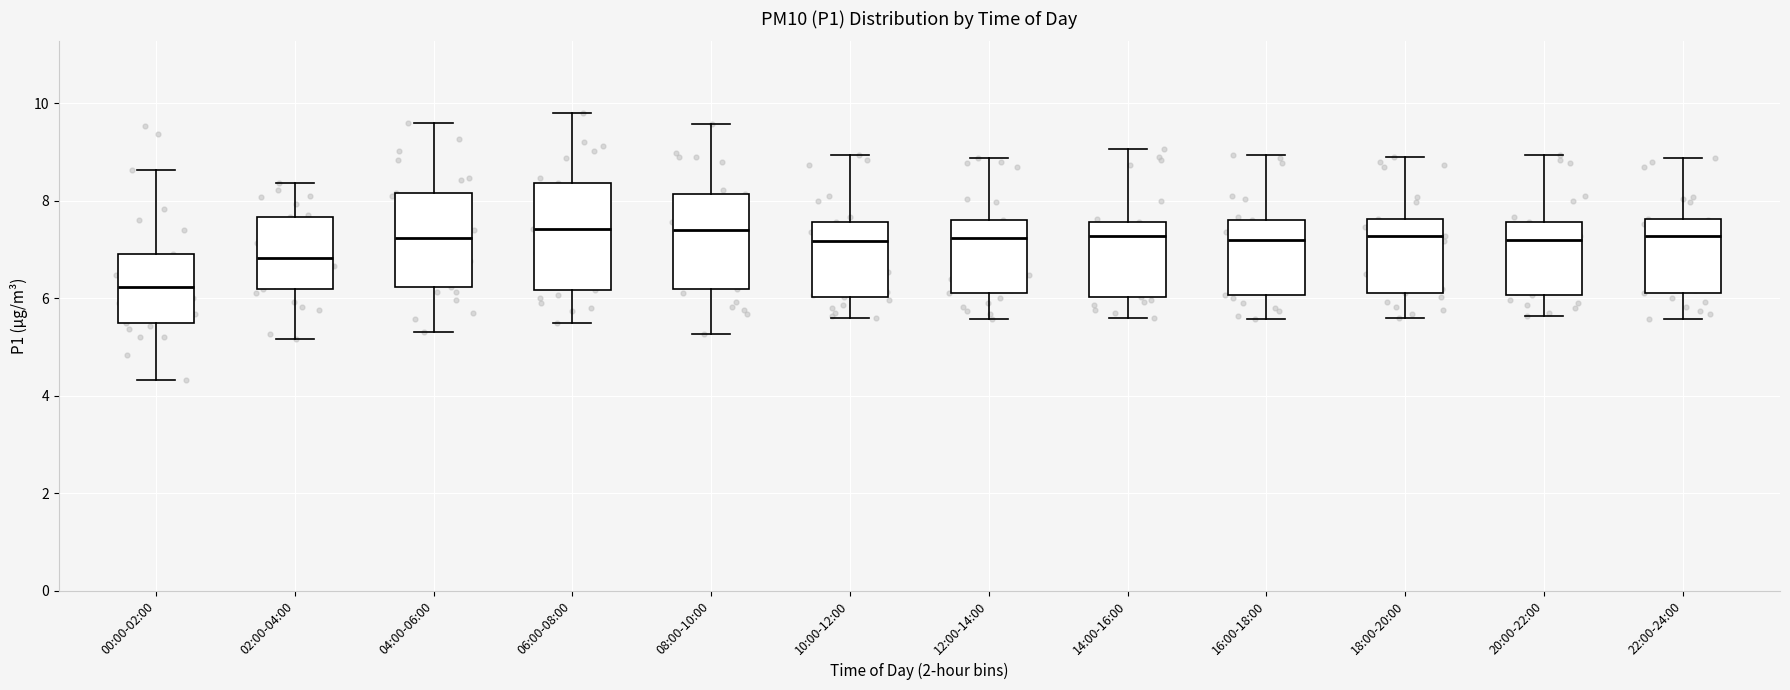

Reading left to right, read every box against the y-axis: the position of its median line, the range the box covers, and the ends of its whiskers. The values are not printed on the chart, so give them approximately, as read against the axis.

00:00-02:00: median 6.2, box 5.6 to 7.0, whiskers 4.4 to 8.6
02:00-04:00: median 6.8, box 6.2 to 7.6, whiskers 5.2 to 8.4
04:00-06:00: median 7.2, box 6.2 to 8.2, whiskers 5.4 to 9.6
06:00-08:00: median 7.4, box 6.2 to 8.4, whiskers 5.6 to 9.8
08:00-10:00: median 7.4, box 6.2 to 8.2, whiskers 5.2 to 9.6
10:00-12:00: median 7.2, box 6.0 to 7.6, whiskers 5.6 to 9.0
12:00-14:00: median 7.2, box 6.2 to 7.6, whiskers 5.6 to 8.8
14:00-16:00: median 7.2, box 6.0 to 7.6, whiskers 5.6 to 9.0
16:00-18:00: median 7.2, box 6.0 to 7.6, whiskers 5.6 to 9.0
18:00-20:00: median 7.2, box 6.2 to 7.6, whiskers 5.6 to 9.0
20:00-22:00: median 7.2, box 6.0 to 7.6, whiskers 5.6 to 9.0
22:00-24:00: median 7.2, box 6.2 to 7.6, whiskers 5.6 to 8.8